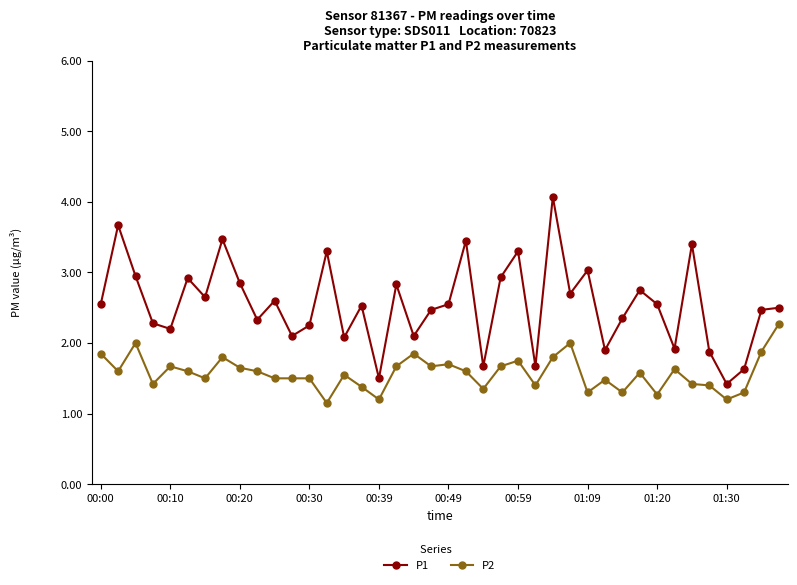

At how many categories does at least one series exceed 1?

40